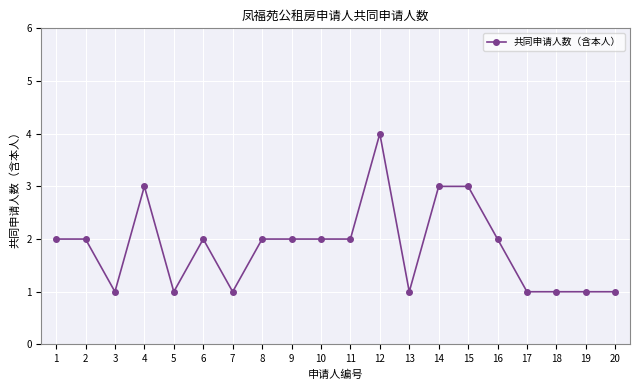

The value at 17 is 1. True or false?

True